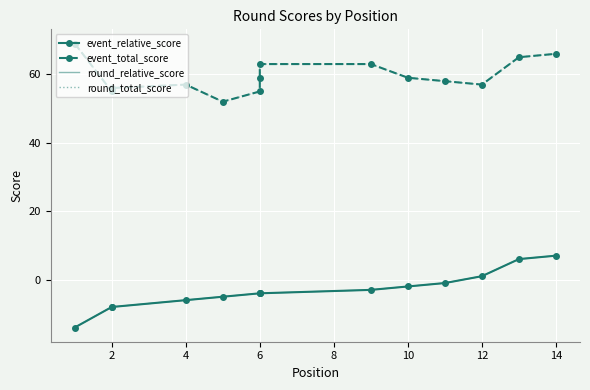

In event_total_score, how many points are higher than both neighbors (excluding endpoints)?

1